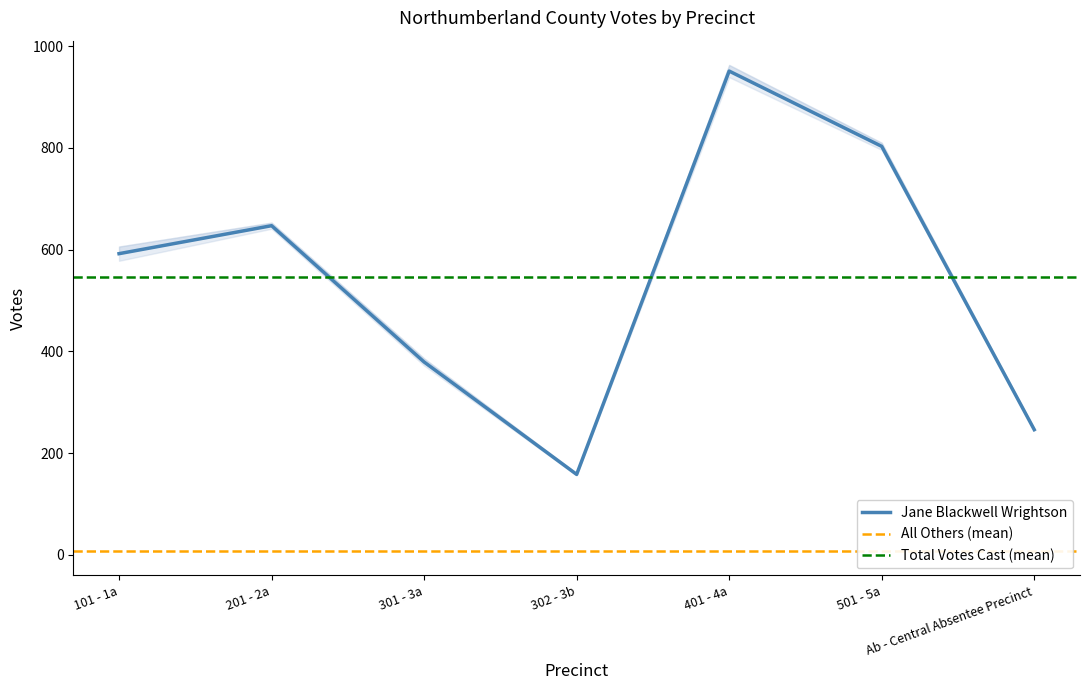

Is the value of Jane Blackwell Wrightson at 101 - 1a greater than the value of Total Votes Cast at 301 - 3a?

Yes